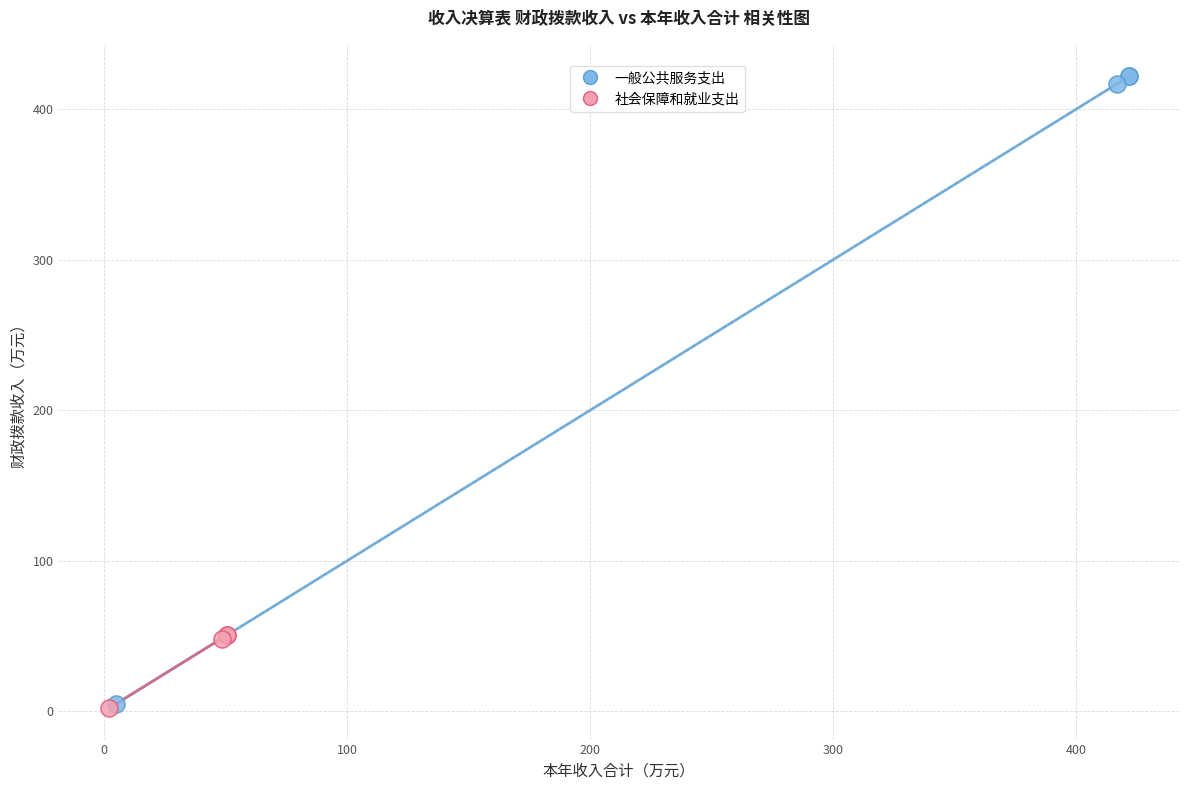

Which series has the widest spread of Y values?

一般公共服务支出